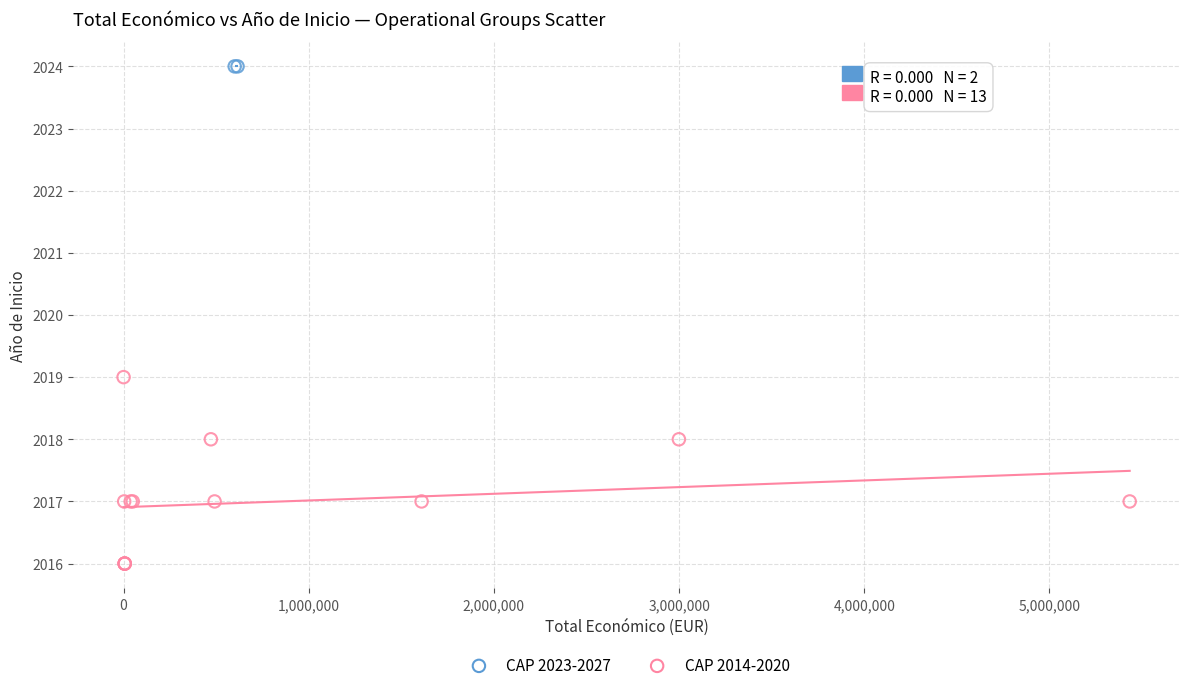

What are all the series names shown in the legend?

CAP 2023-2027, CAP 2014-2020